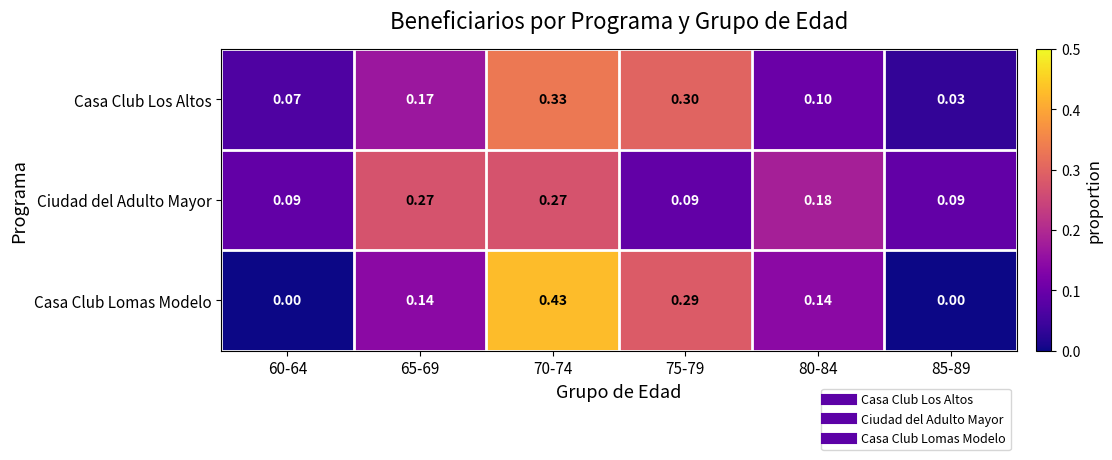

Count the number of categories in the chart.

6